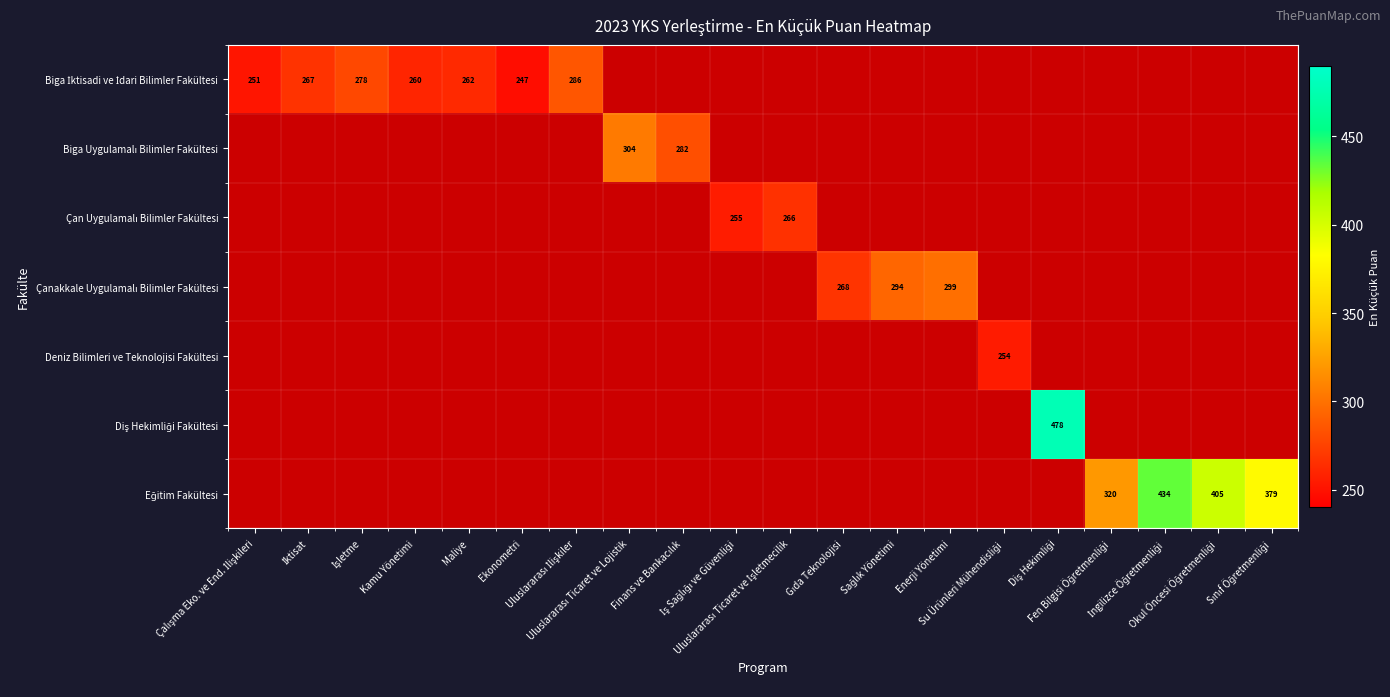

Is the value of Eğitim Fakültesi at Okul Öncesi Öğretmenliği greater than the value of Çanakkale Uygulamalı Bilimler Fakültesi at Uluslararası Ticaret ve İşletmecilik?

Yes